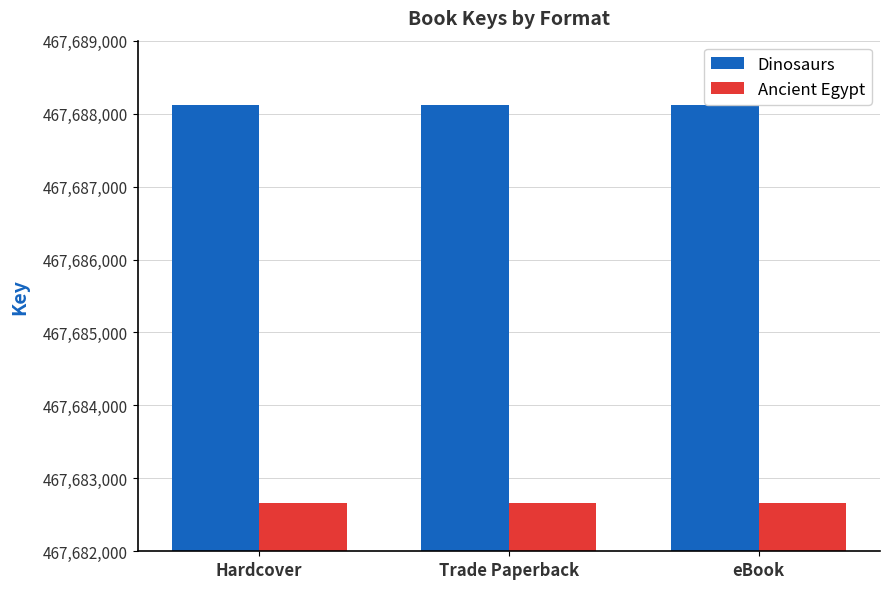

What is the label of the 3rd bar from the right?

Hardcover